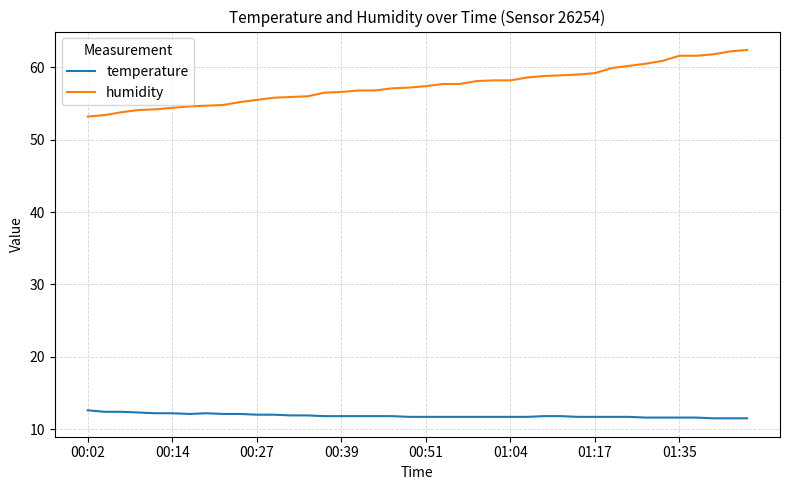

Which series has the largest total across all categories?

humidity